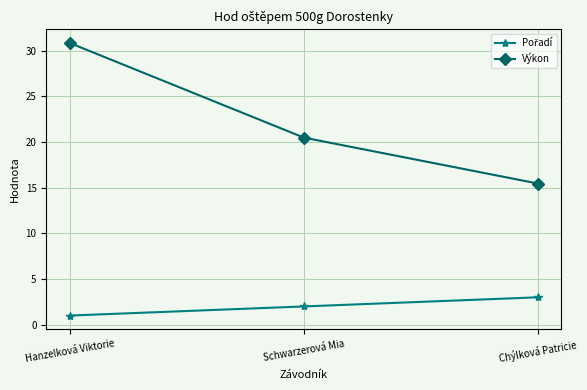

What is the label of the 1st point from the left?

Hanzelková Viktorie